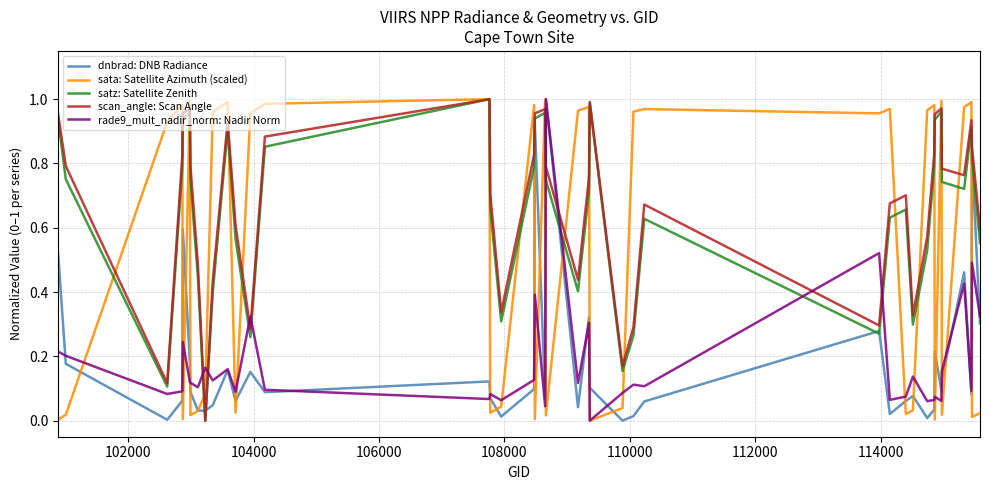

True or false: dnbrad: DNB Radiance and scan_angle: Scan Angle cross at least once.

True